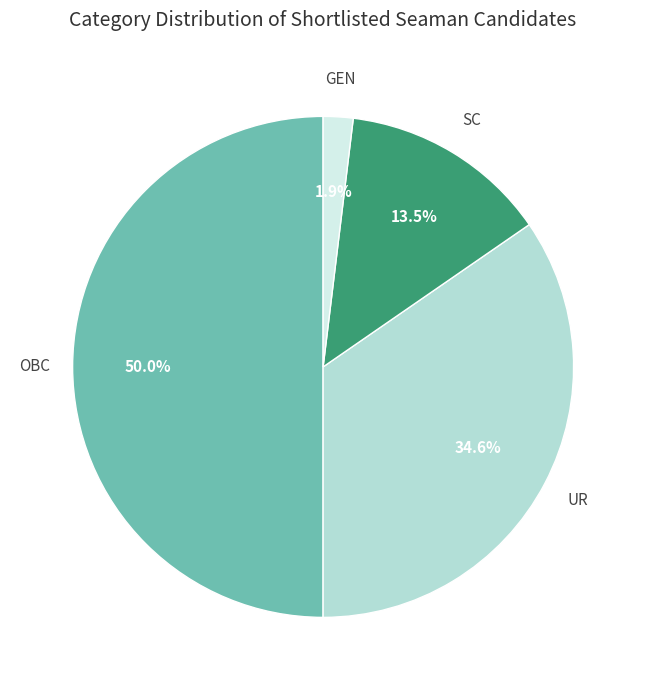

To the nearest percent, what is the difference between the largest and smallest slice percentages?

48%